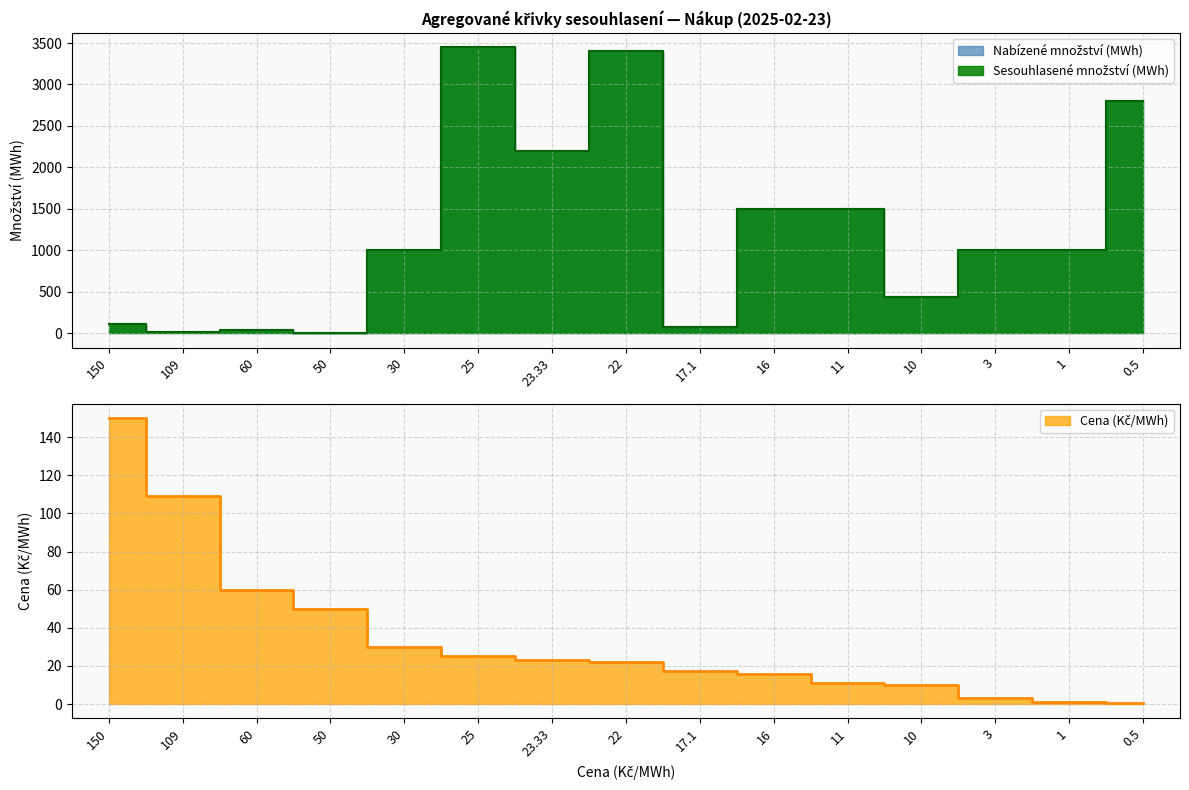

The Cena (Kč/MWh) series shows 0.5 at 0.5. True or false?

True